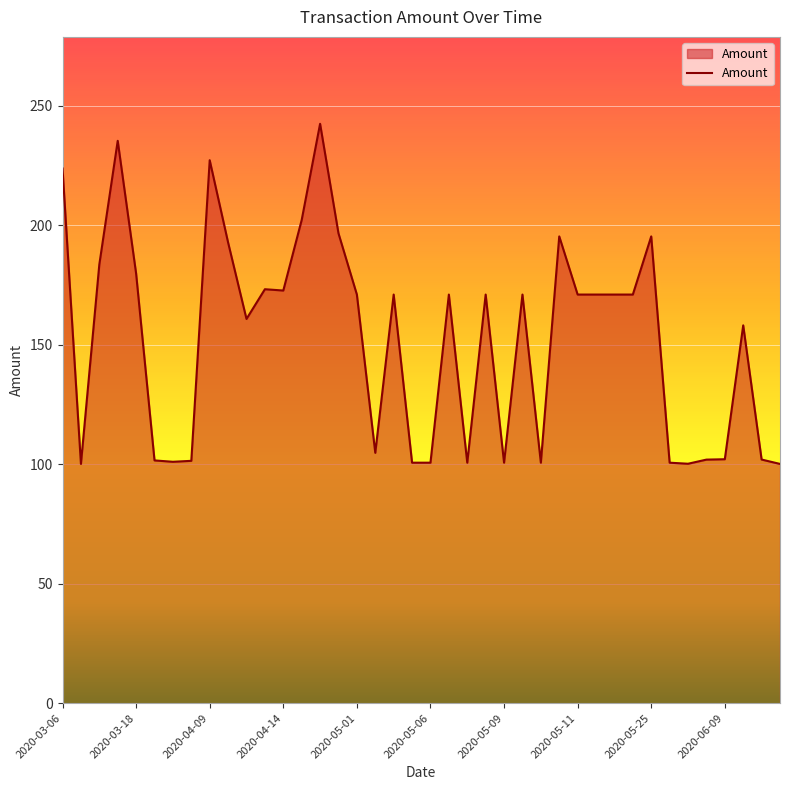

What is the sum of all values?

6095.3